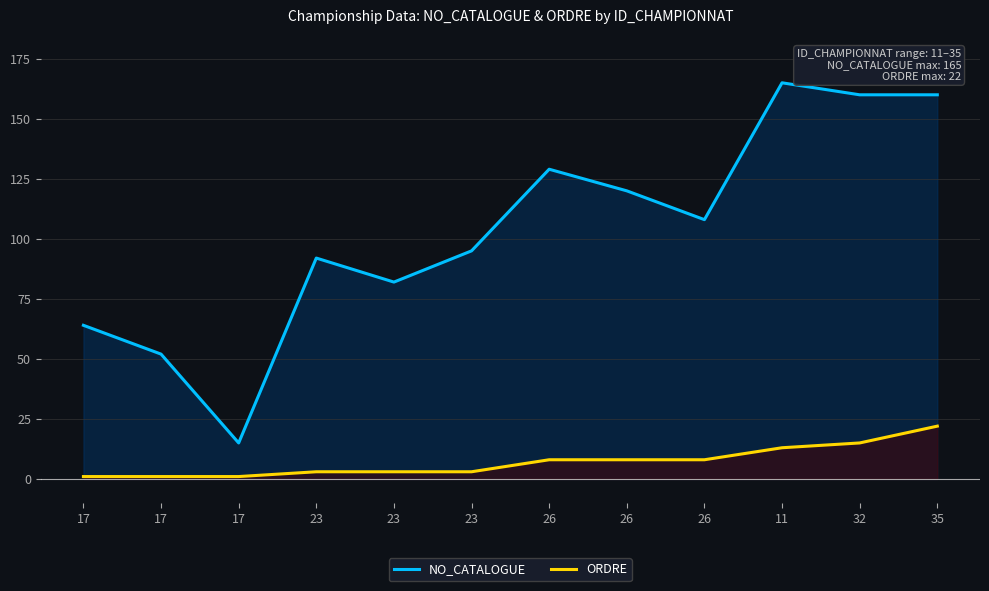

List the labels in order of NO_CATALOGUE value, largest first.

11, 32, 35, 26, 26, 26, 23, 23, 23, 17, 17, 17